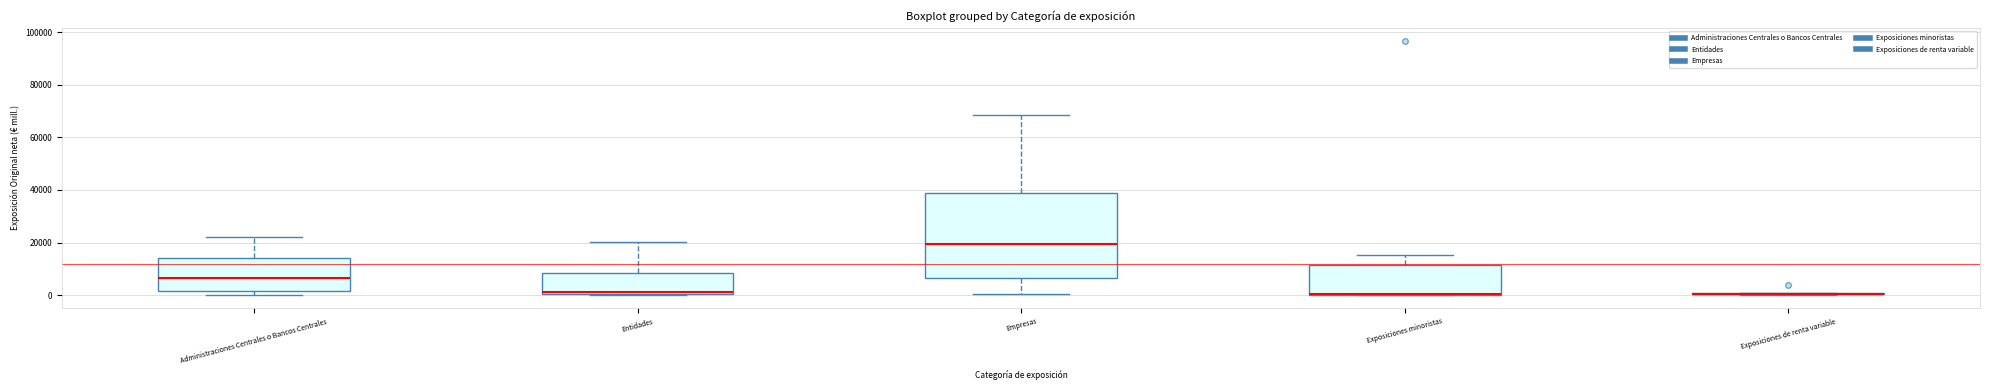

Reading left to right, read every box against the y-axis: the position of its median line, the range the box covers, and the ends of its whiskers. The values are not printed on the chart, so give them approximately, as read against the axis.

Administraciones Centrales o Bancos Centrales: median 6000, box 2000 to 14000, whiskers 0 to 22000
Entidades: median 2000, box 0 to 8000, whiskers 0 to 20000
Empresas: median 20000, box 6000 to 38000, whiskers 0 to 68000
Exposiciones minoristas: median 0 (drawn on the box's lower edge), box 0 to 12000, whiskers 0 to 16000
Exposiciones de renta variable: box collapsed to a line at 0, whiskers 0 to 0